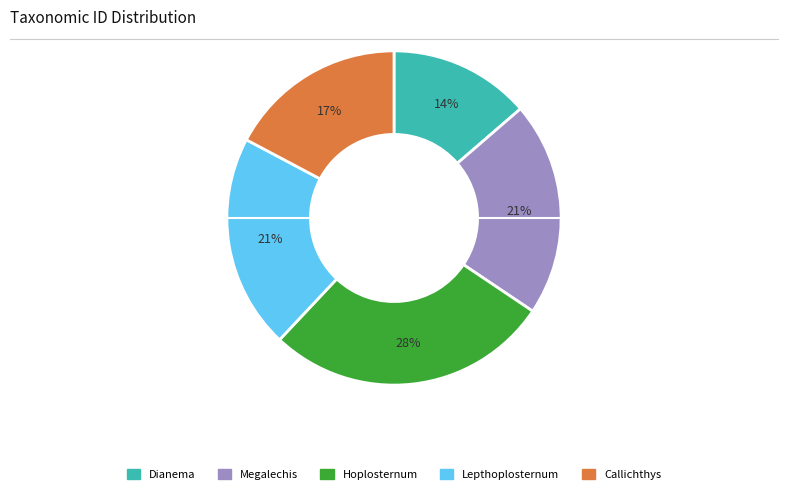

How many segments does this pie chart have?

5